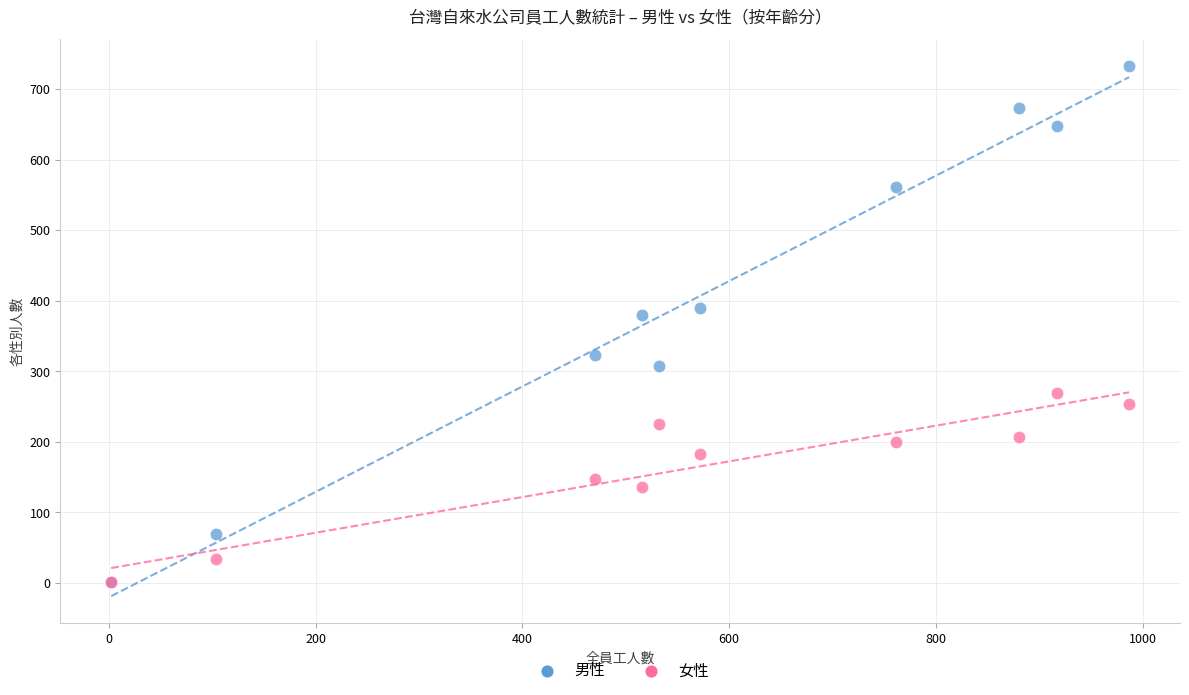

Across all series, what Y value is closest to 367?

380